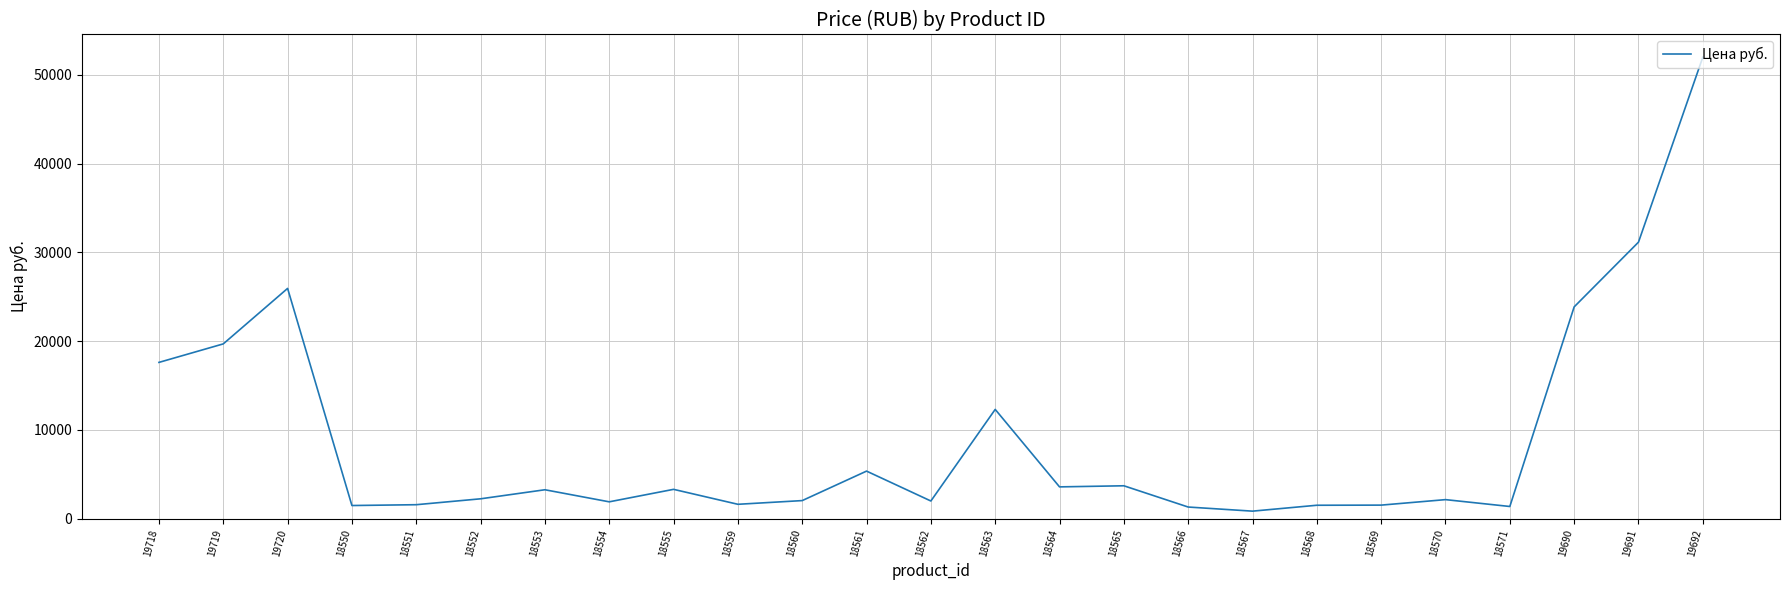

What is the ratio of the value at 18569 to the value at 18568?

1.0